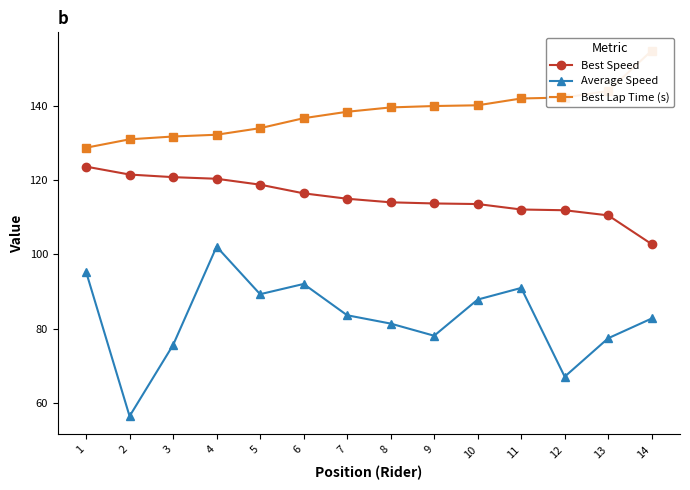

Rank the series at 11 from highest to lowest value.

Best Lap Time (s), Best Speed, Average Speed